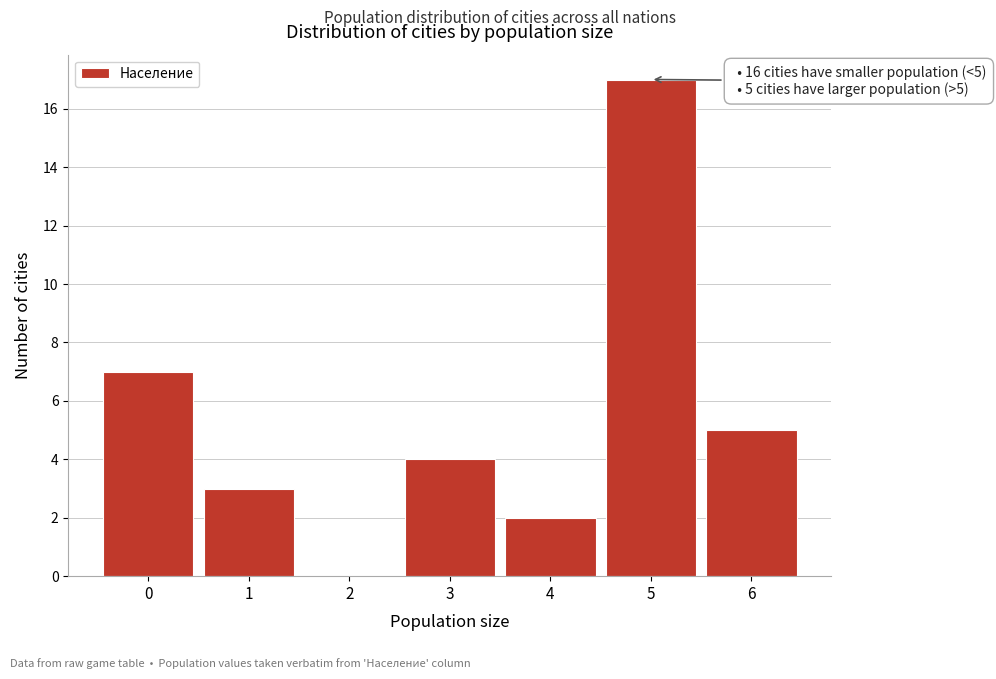

Over which range of the x-axis is the bar tallest?

4.5 to 5.5